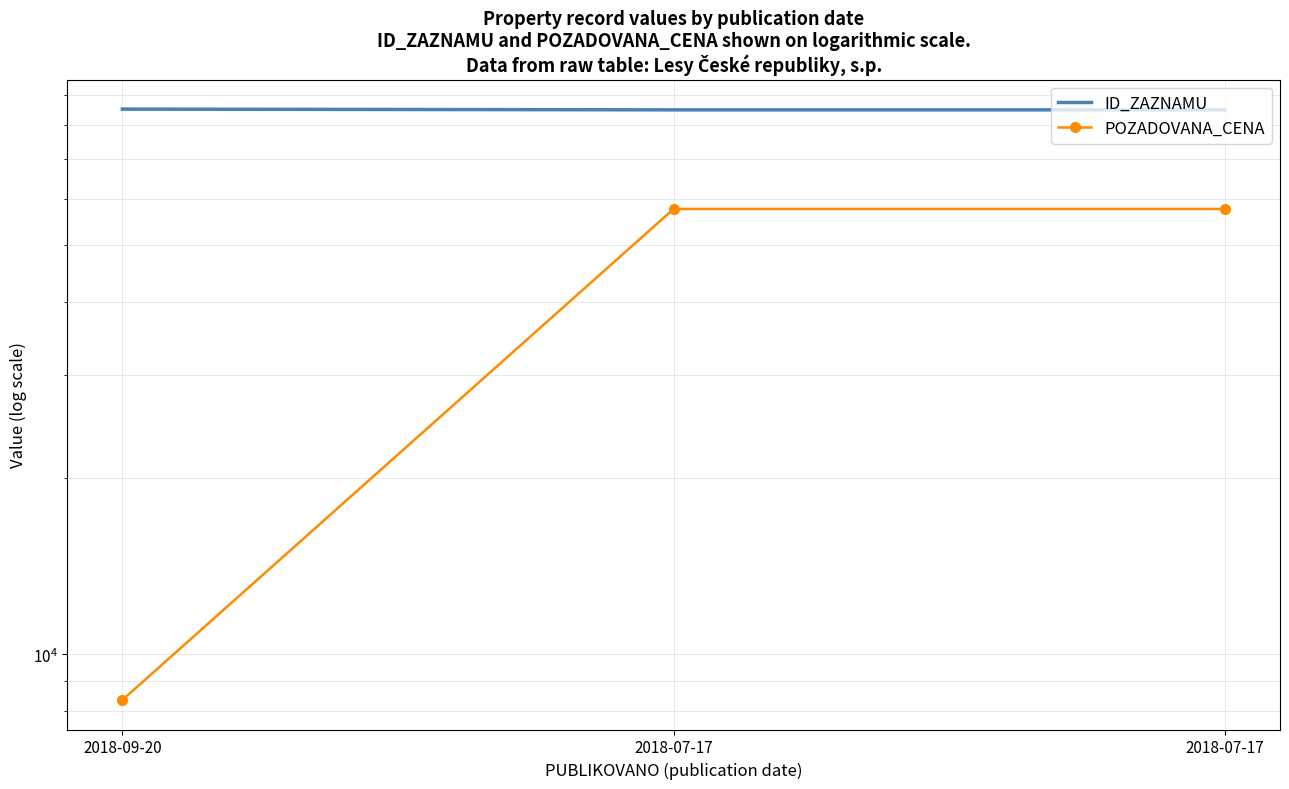

Rank the categories by ID_ZAZNAMU value from lowest to highest.

2018-07-17, 2018-07-17, 2018-09-20